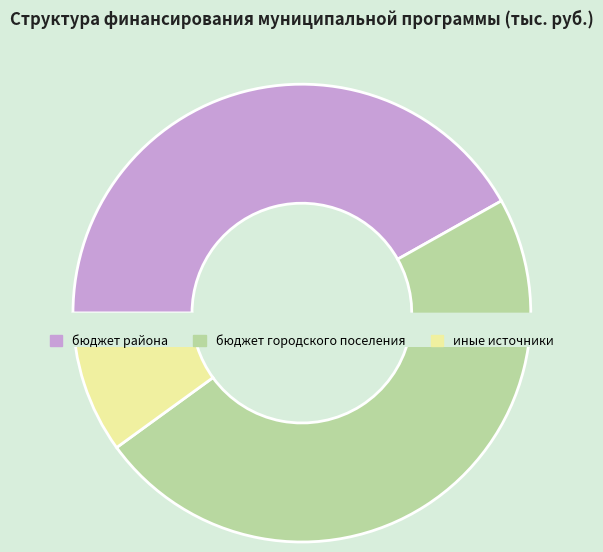

Is there a majority slice in this chart?

No